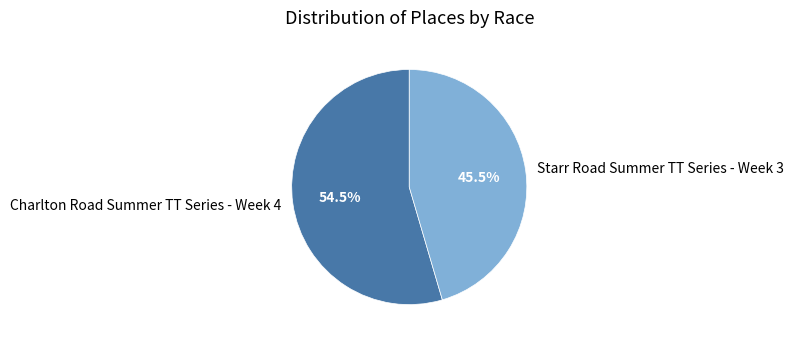

Approximately how many times larger is the value at Charlton Road Summer TT Series - Week 4 compared to Starr Road Summer TT Series - Week 3?

1.2